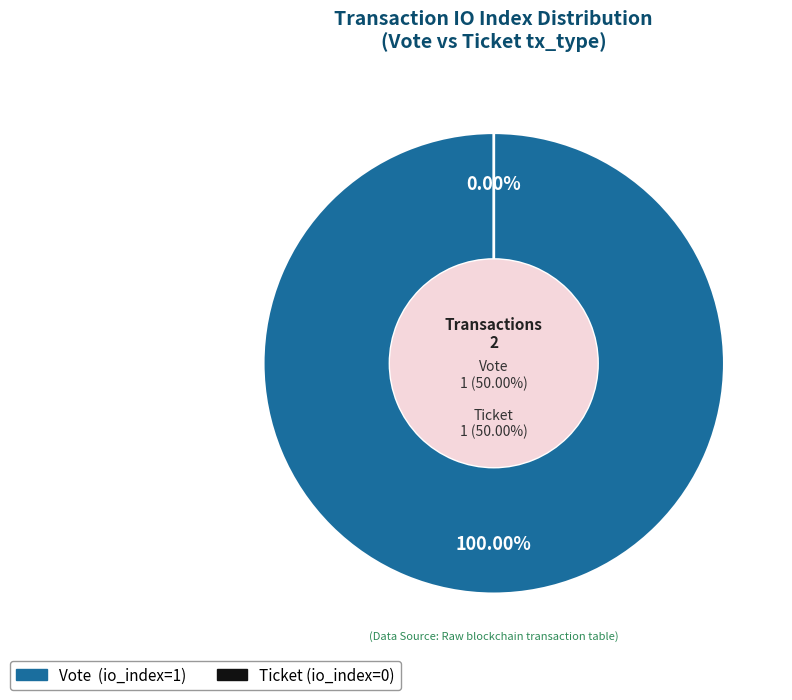

To the nearest percent, what is the combined percentage of Ticket (io_index=0) and Vote (io_index=1)?

100%